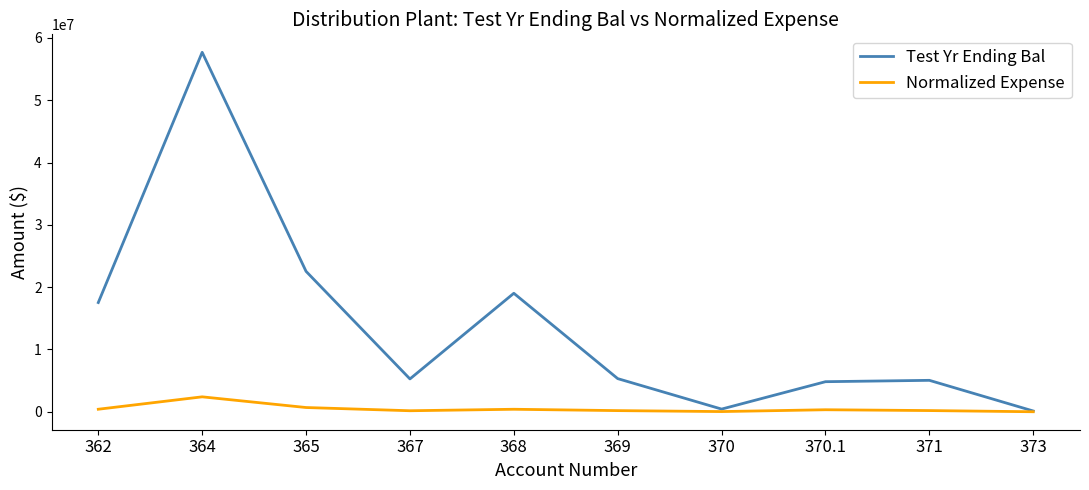

The value of Test Yr Ending Bal at 362 is 27963973.1. True or false?

False